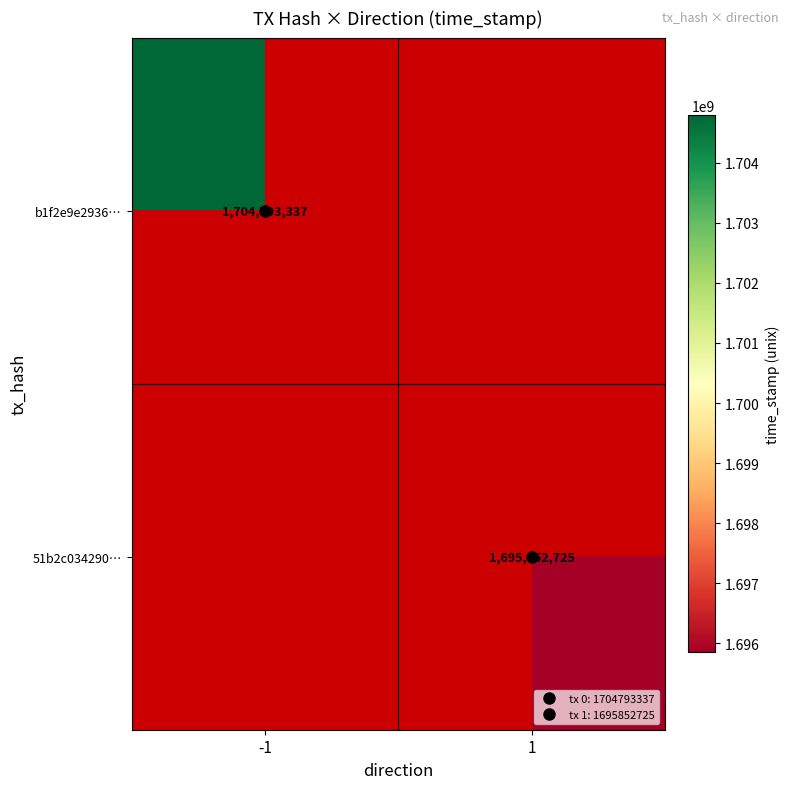

List the labels in order of 51b2c034290… value, smallest first.

-1, 1